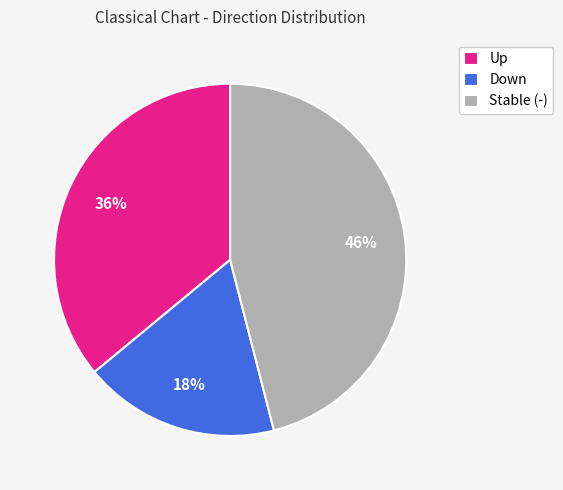

Is there a majority slice in this chart?

No